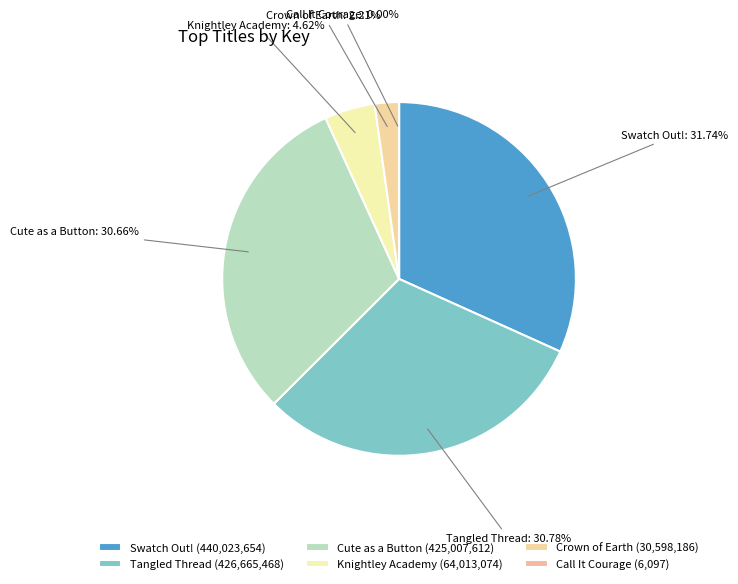

Which slice is the largest?

Swatch Out!